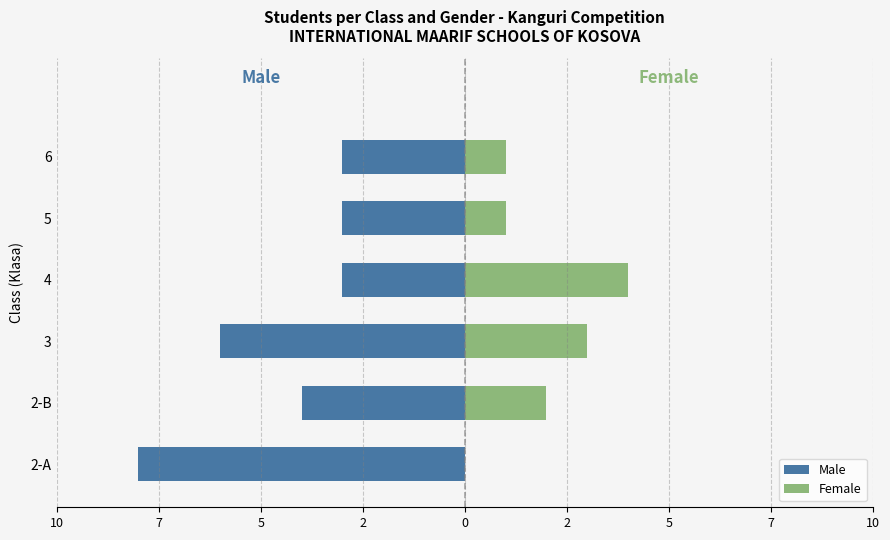

What is the highest value of the Male series?

-3